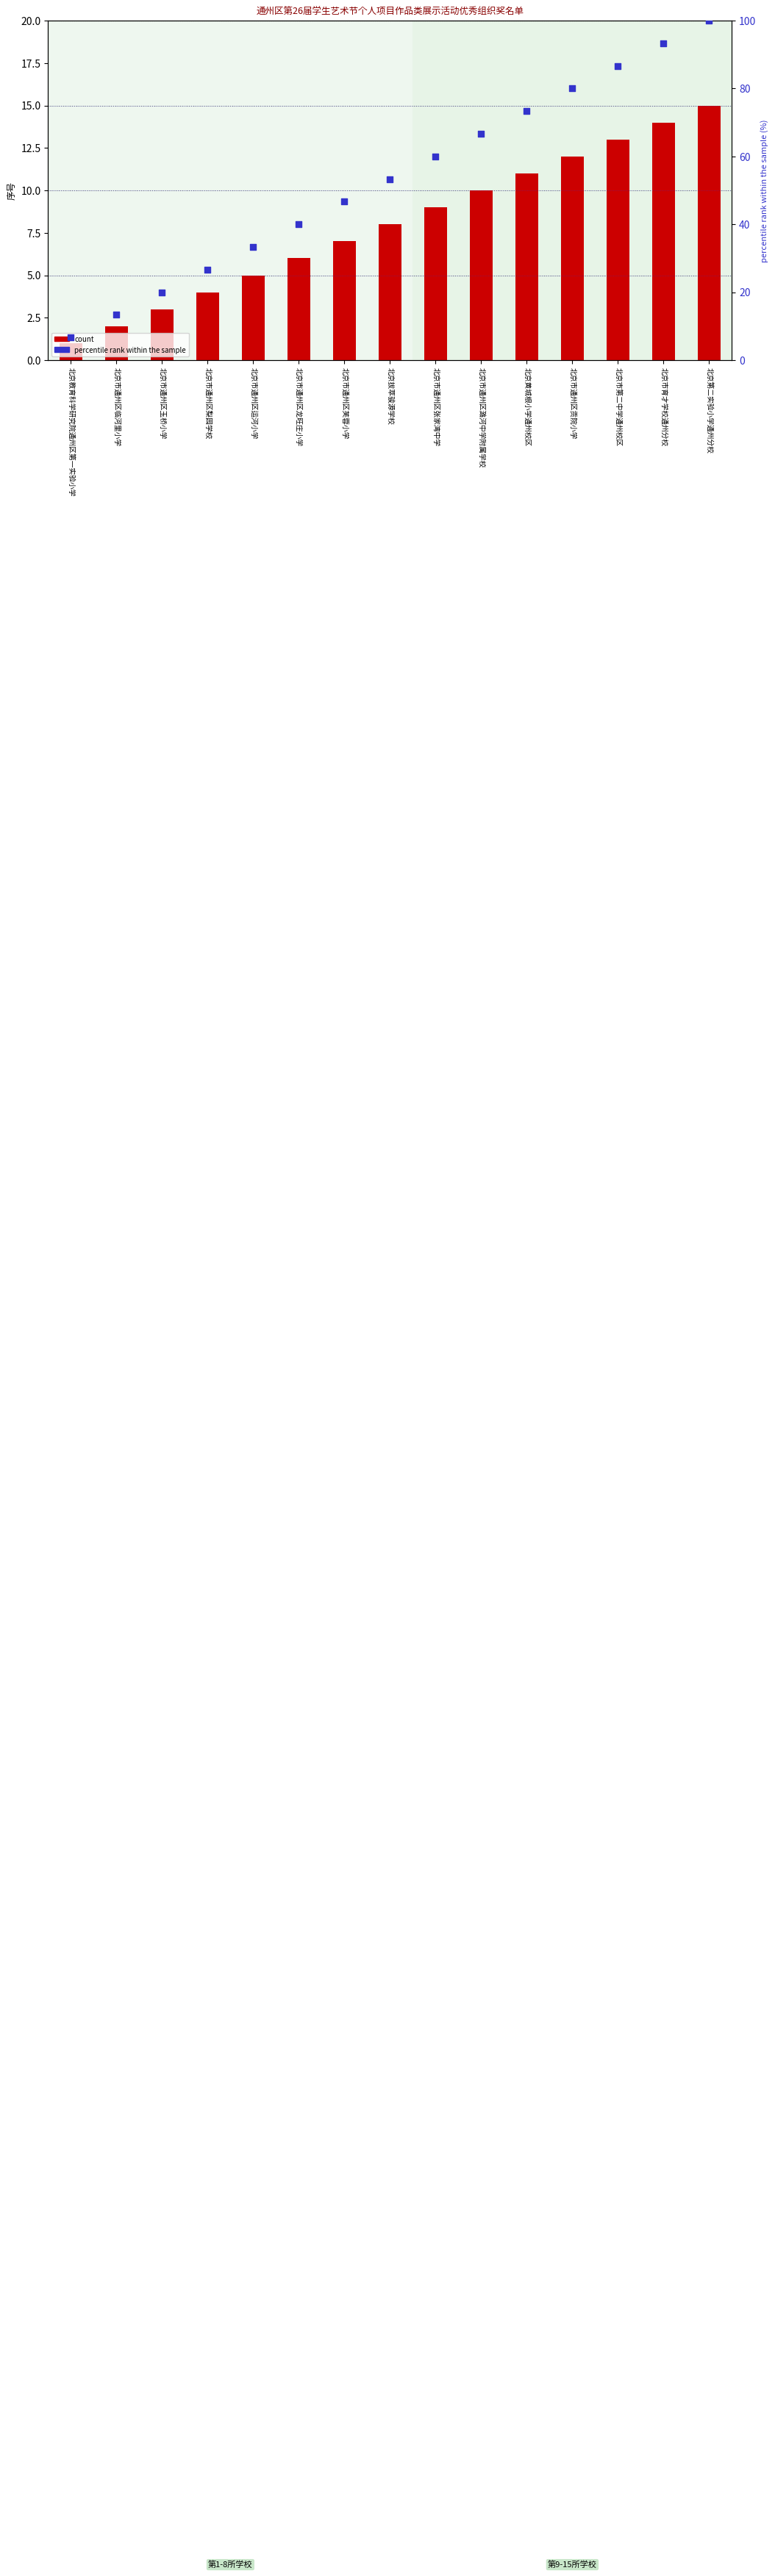

Which series reaches the maximum Y coordinate?

percentile rank within the sample